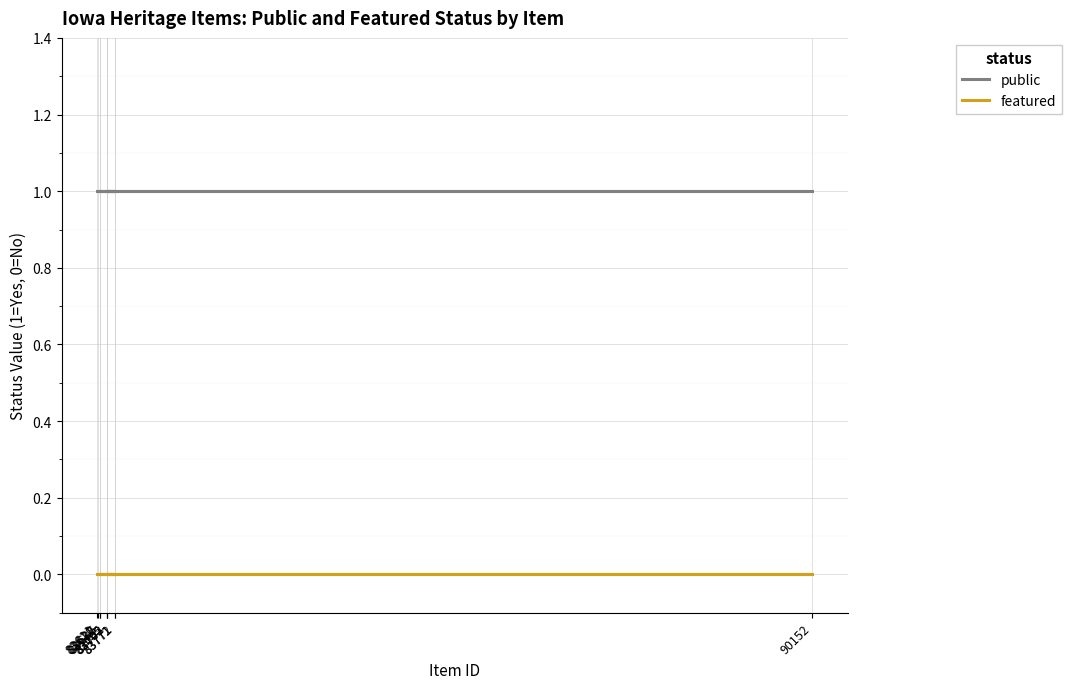

Which series has the largest range (max minus min)?

public